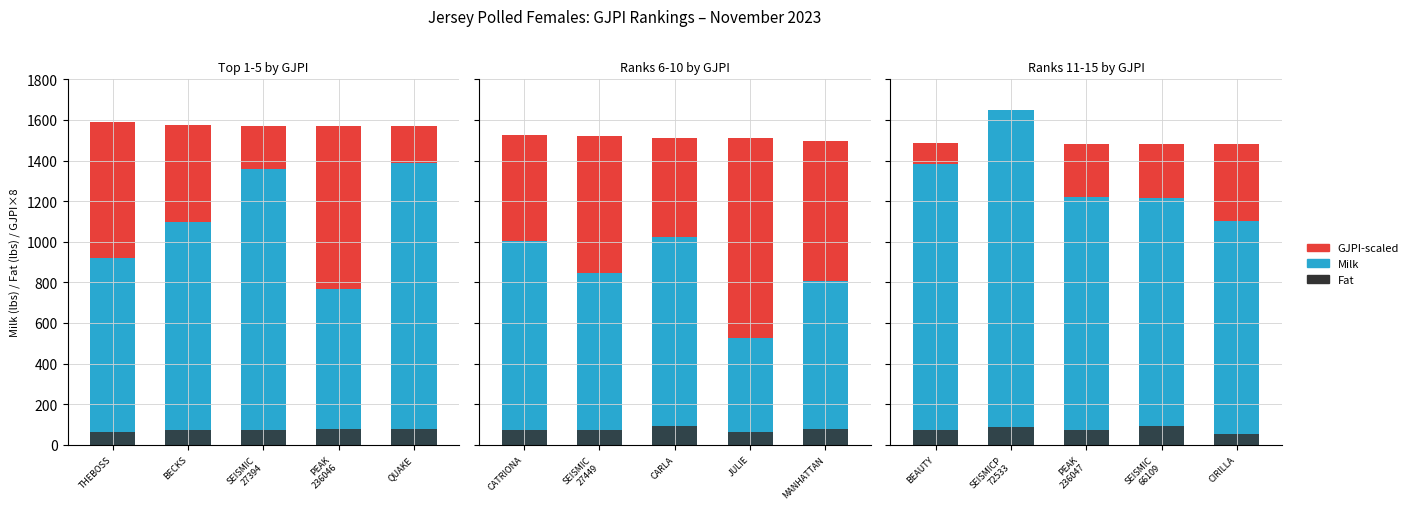

What is the average value of the Fat series?

76